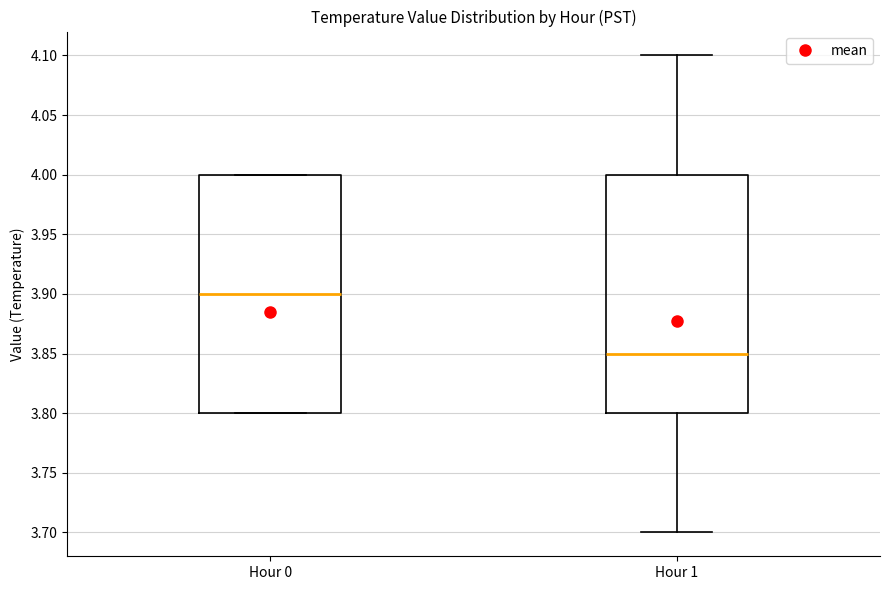

Where does the median line of the box for Hour 1 sit on the y-axis? The values are not printed on the chart, so give them approximately, as read against the axis.

3.85